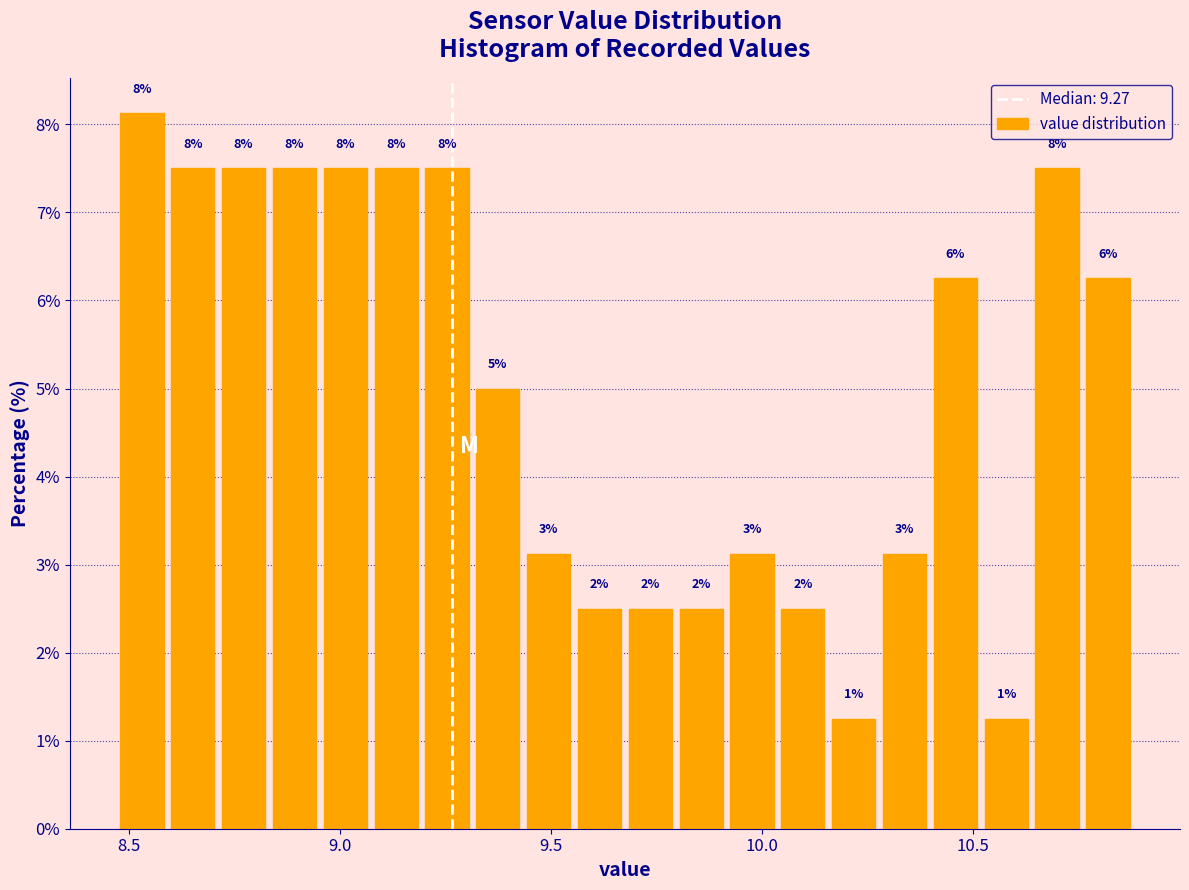

Read against the x-axis, roughly where is the centre of the tallest bar?

8.55